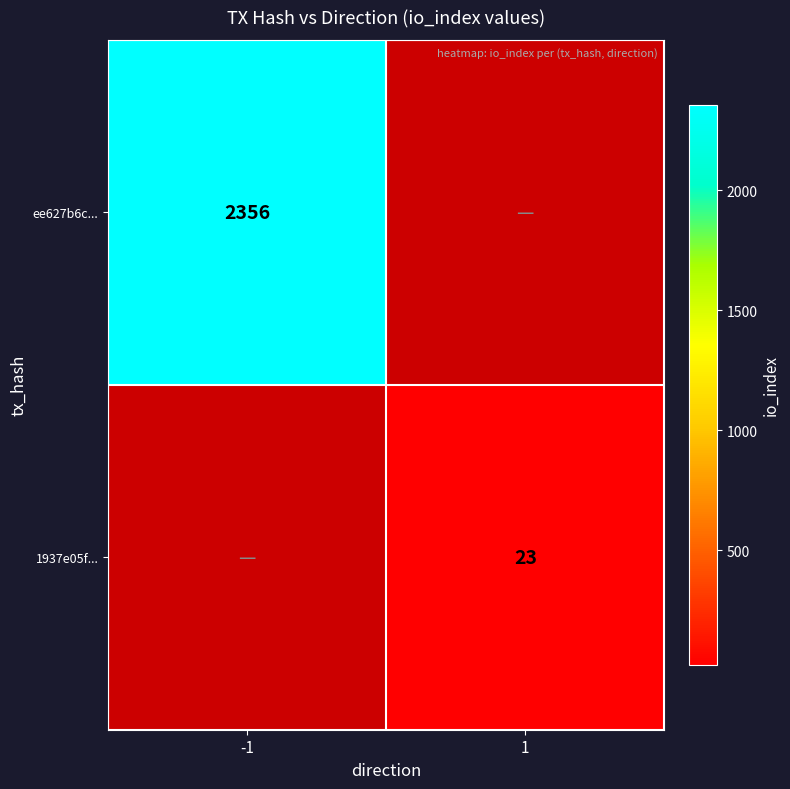

True or false: ee627b6c... has a value of 2356 at -1.

True